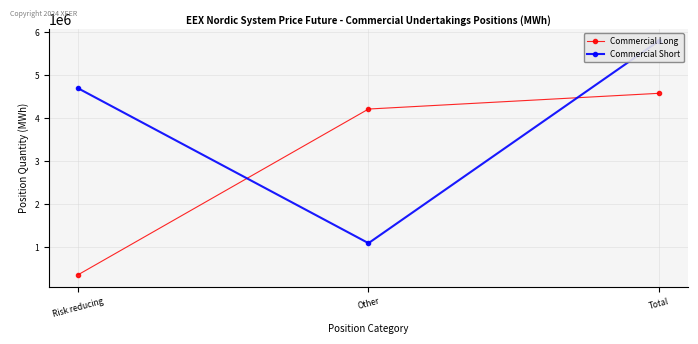

Reading right to left, list all the values displayed in this chart.

Commercial Long: 4575163	4210179	364984
Commercial Short: 5791722	1098896	4692826